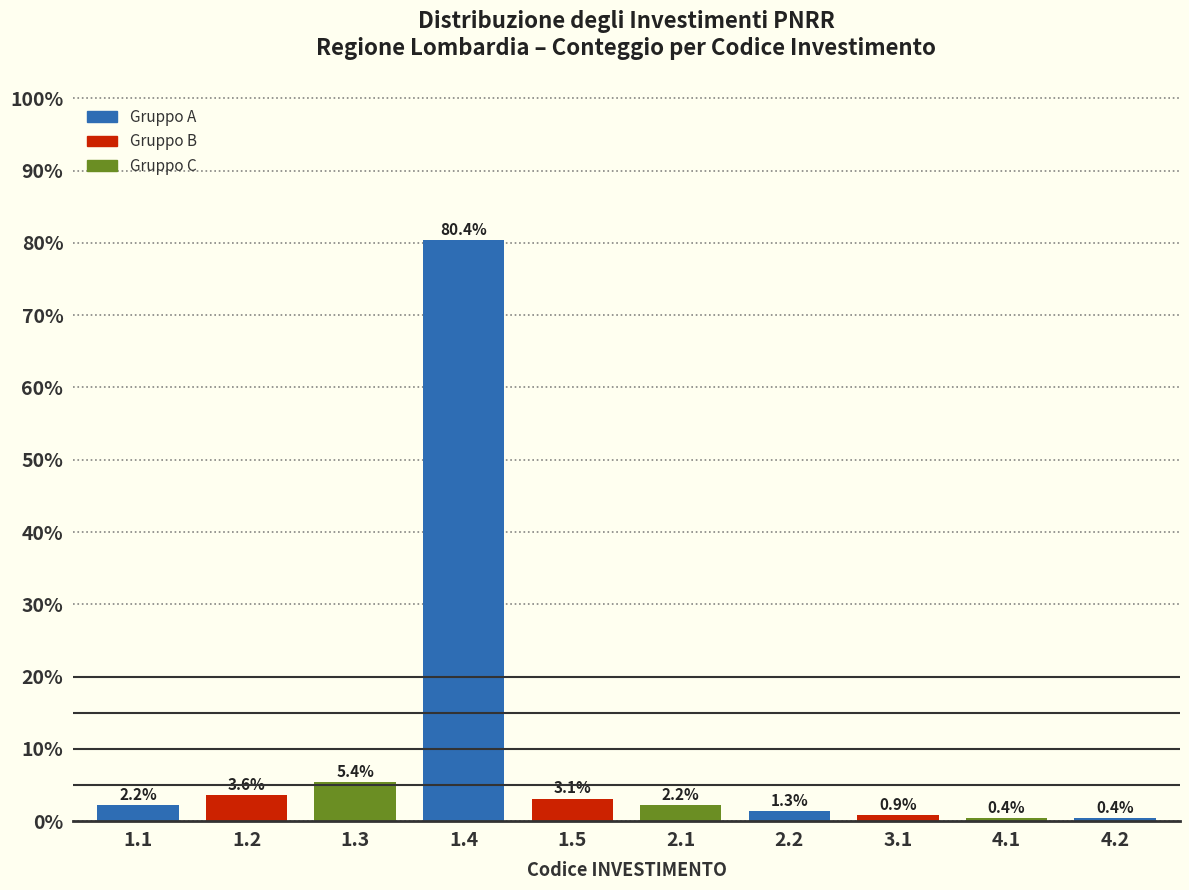

Reading left to right, what are all the values shown in this chart?

2.2	3.6	5.4	80.4	3.1	2.2	1.3	0.9	0.4	0.4